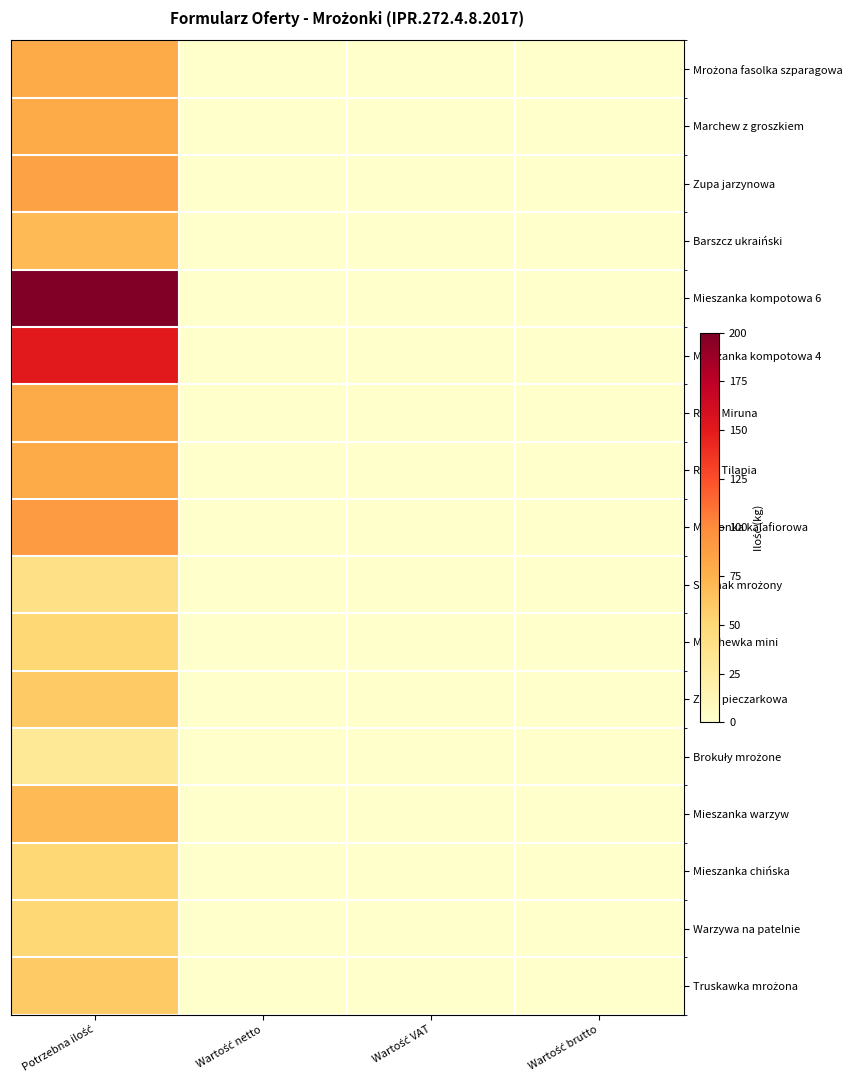

Which series has the largest total across all categories?

Mieszanka kompotowa 6